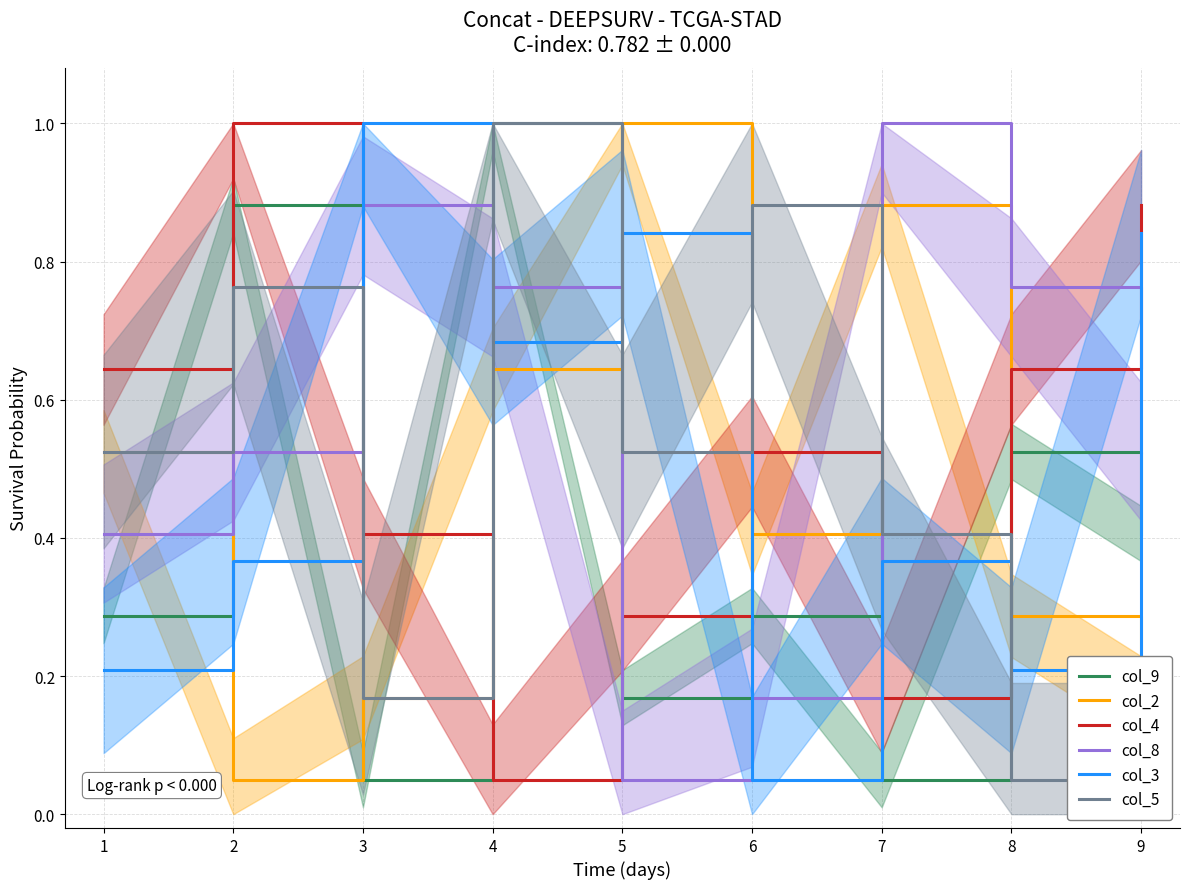

True or false: col_8 has a value of 0.2 at 1.

False